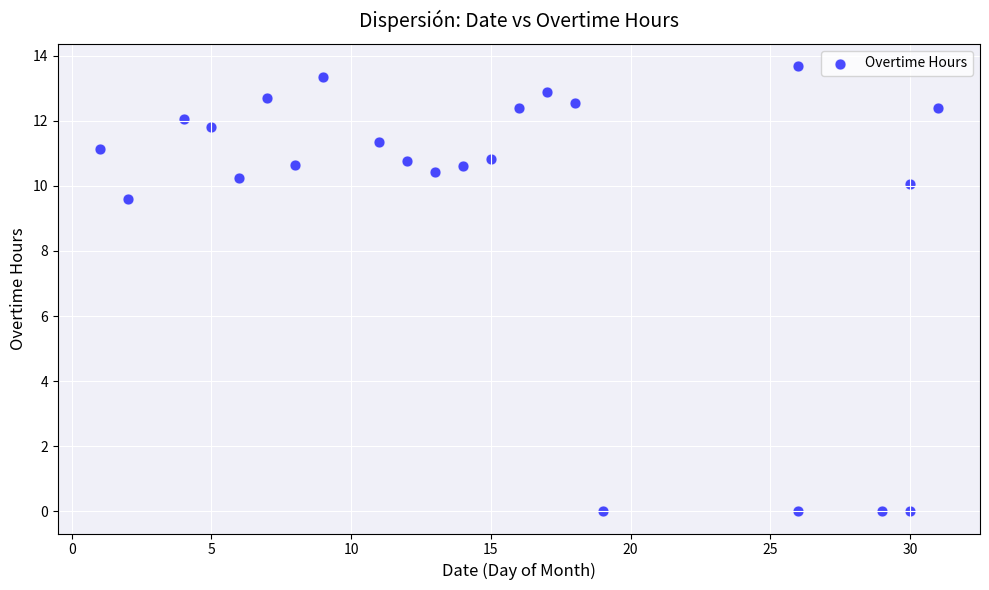

What is the range of Y values (max minus min)?

13.7